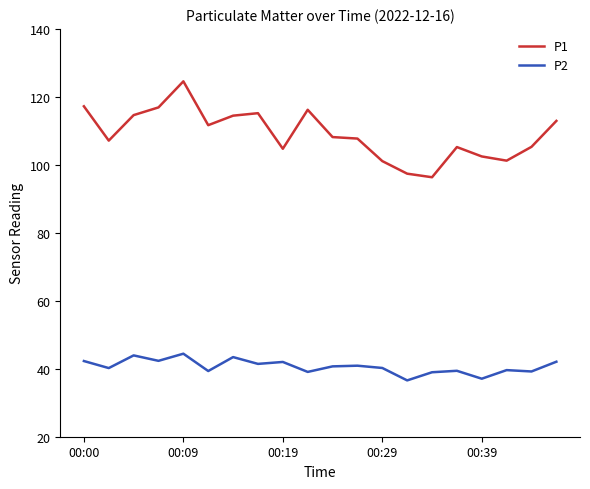

True or false: P2 has more than 0 interior local peaks.

True